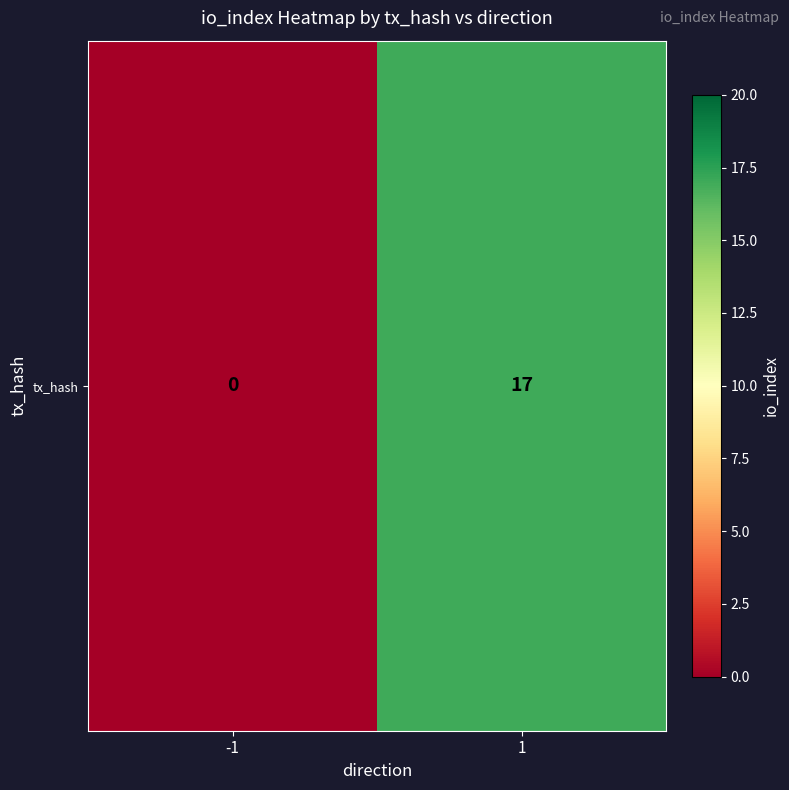

List the labels in order of value, smallest first.

-1, 1